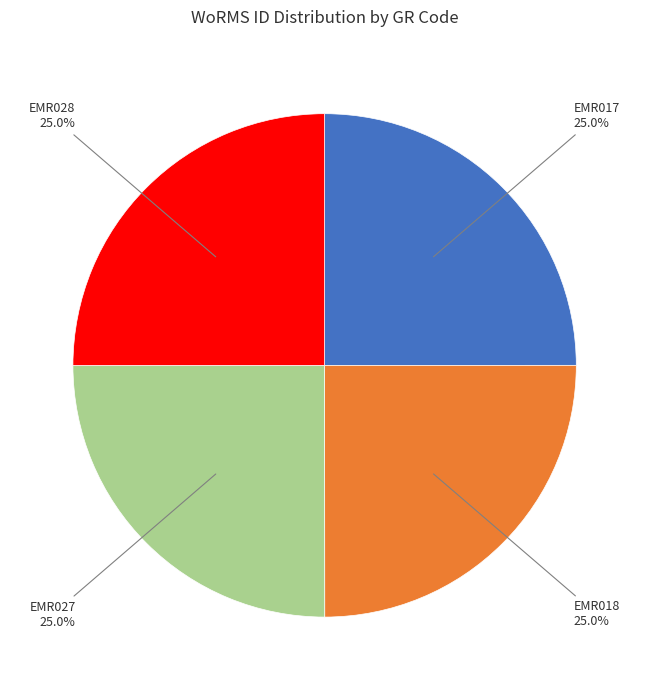

Combined, what portion of the pie is EMR017 and EMR028?

50.0%